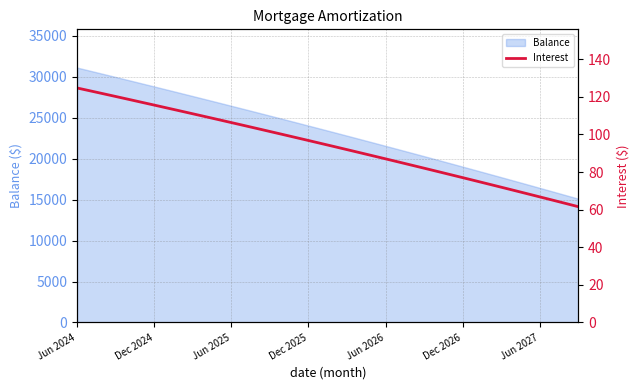

What is the maximum value shown in the chart?

124.8